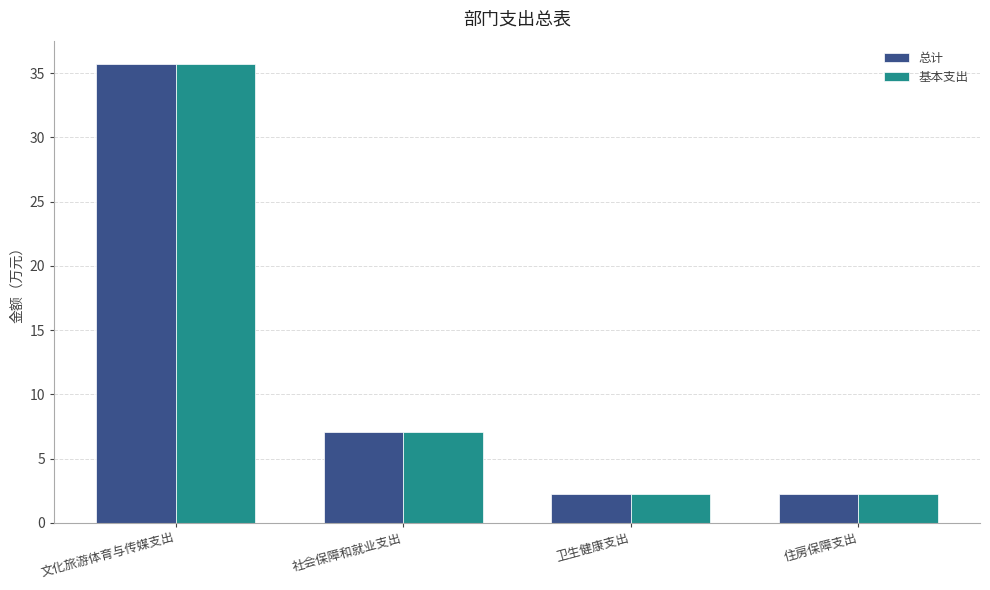

True or false: 基本支出 has a value of 3.9 at 住房保障支出.

False